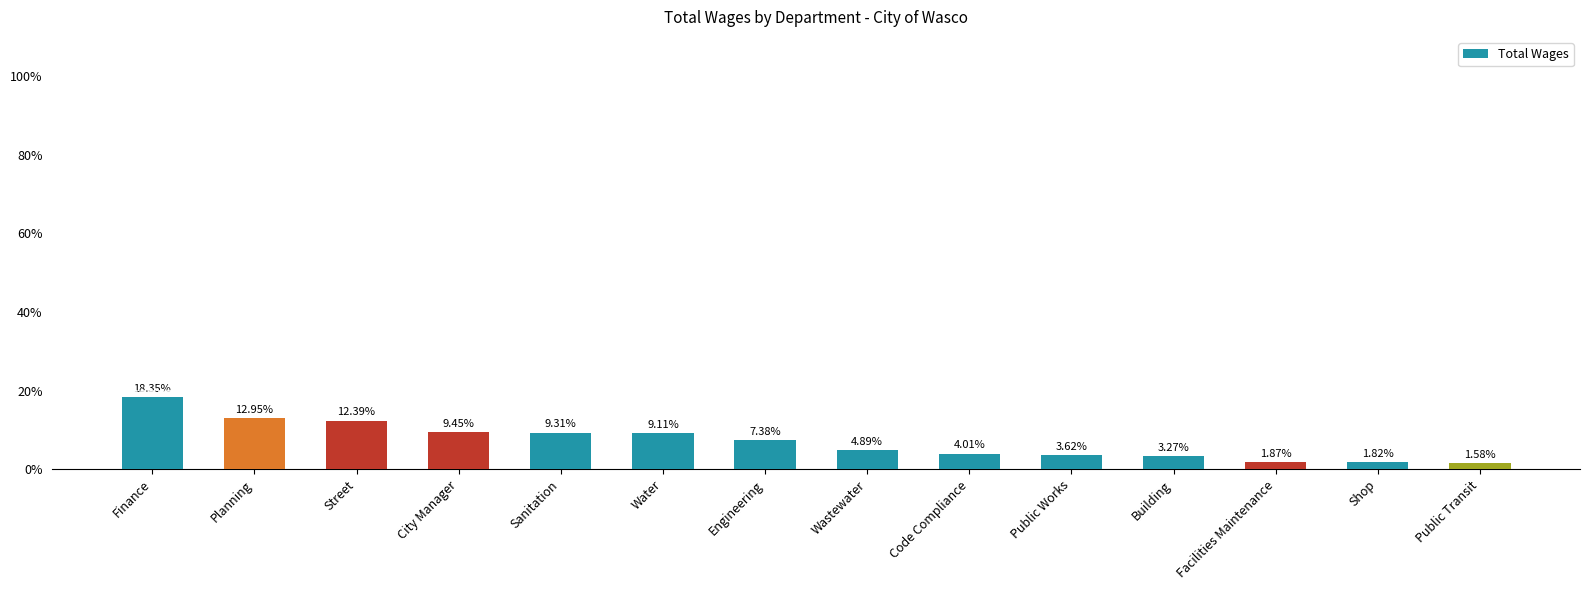

What is the greatest value displayed?

18.3